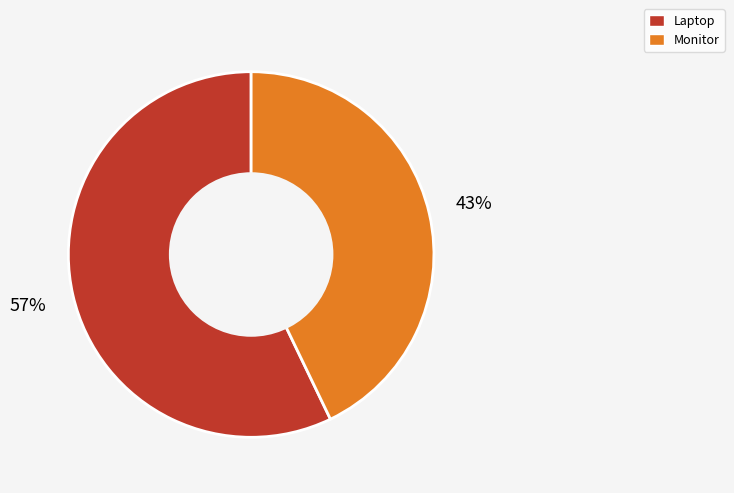

How many slices are in this pie chart?

2